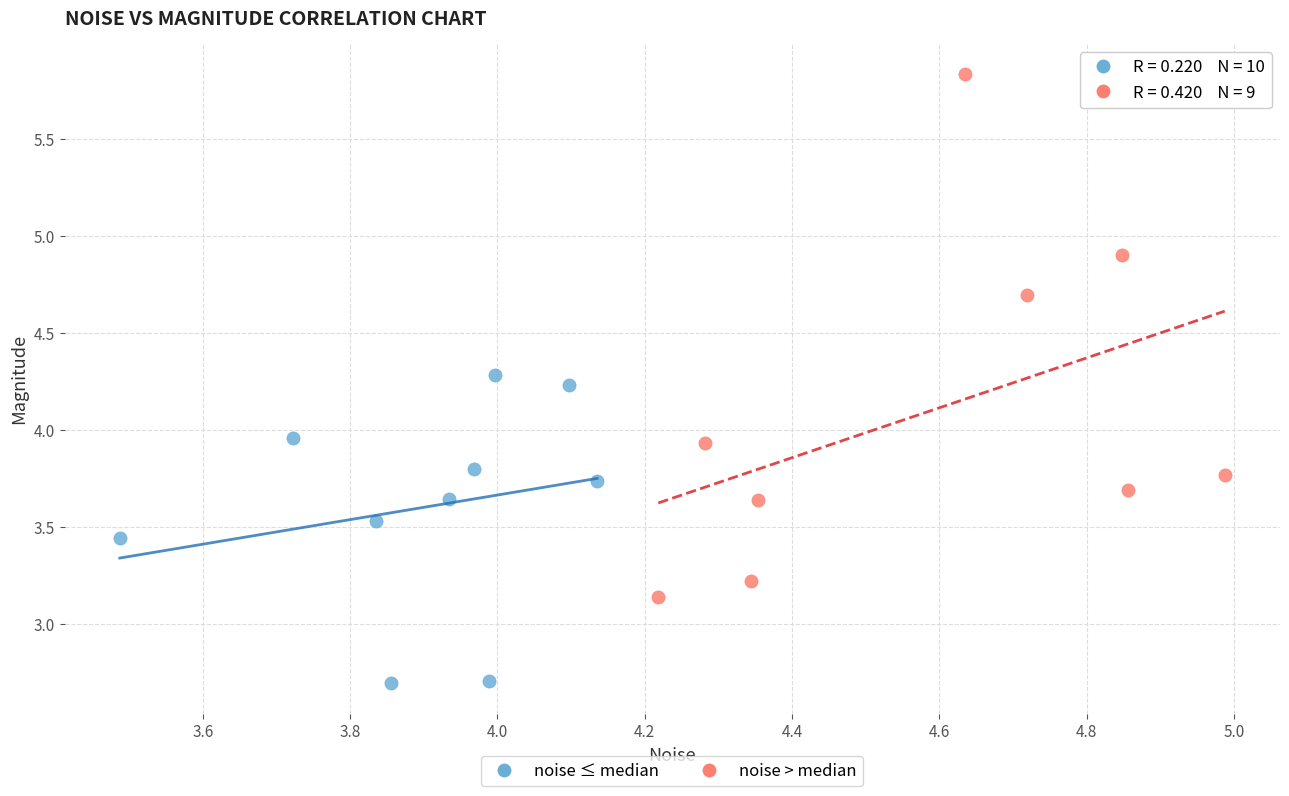

What are all the series names shown in the legend?

noise ≤ median, noise > median